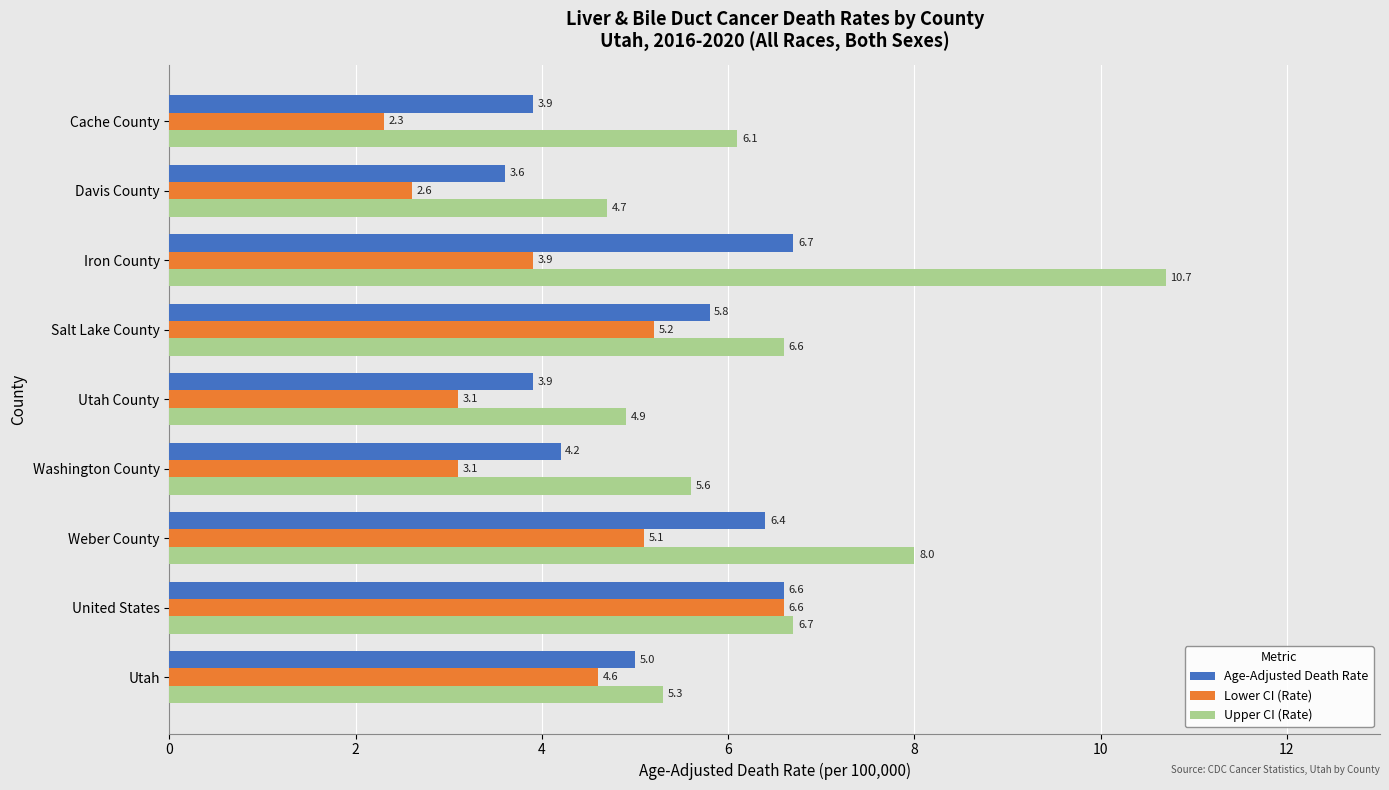

Which series has the largest range (max minus min)?

Upper CI (Rate)